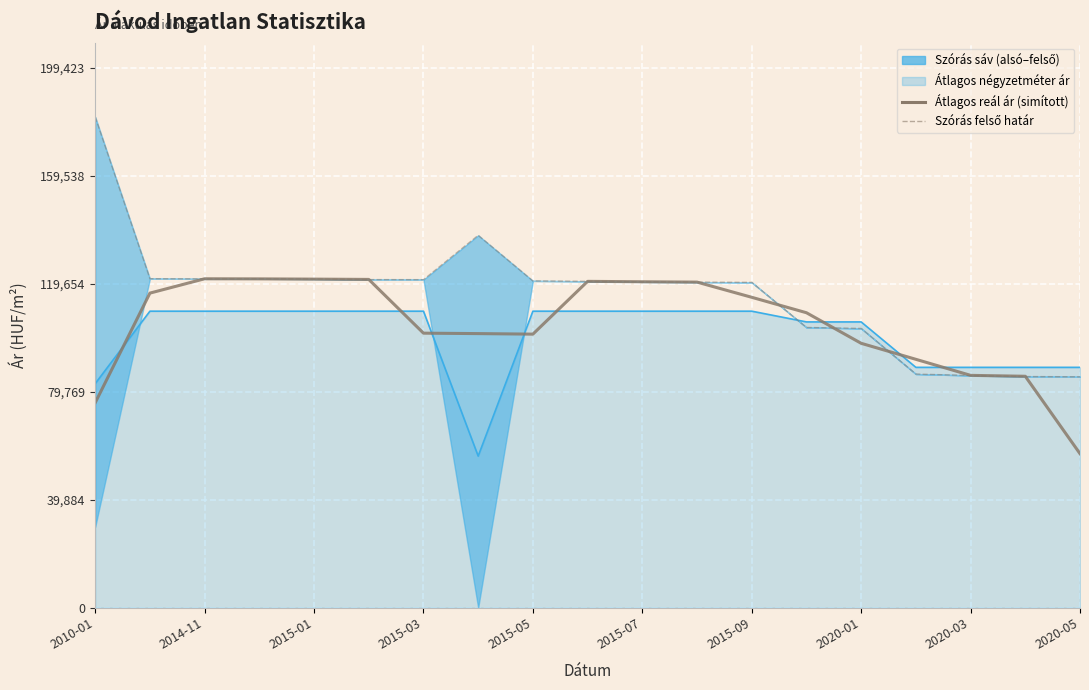

Reading left to right, what are all the values shown in this chart?

Átlagos reál ár (simított): 75707.7	116195.3	121493.7	121453.3	121362.3	121251.0	101401.7	101240.7	101039.7	120537.0	120387.3	120257.7	114648.7	108947.3	97658.0	91742.3	85818.0	85480.7	56889.7
Szórás felső határ: 181294.0	121524.0	121463.0	121494.0	121403.0	121190.0	121160.0	137550.0	120707.0	120557.0	120347.0	120258.0	120168.0	103520.0	103154.0	86300.0	85773.0	85381.0	85288.0